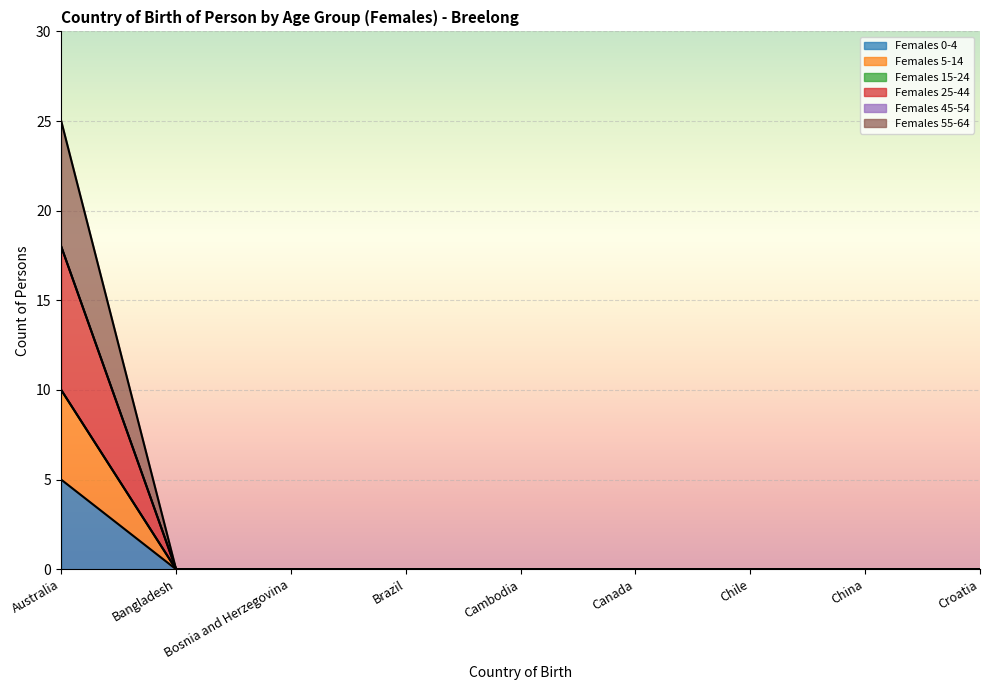

At how many categories does at least one series exceed 6?

1